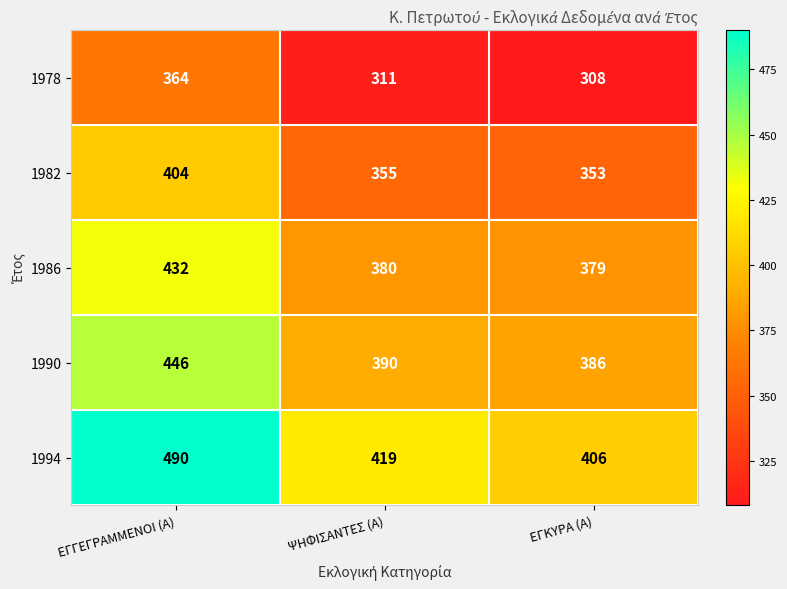

Which series has the largest range (max minus min)?

1994